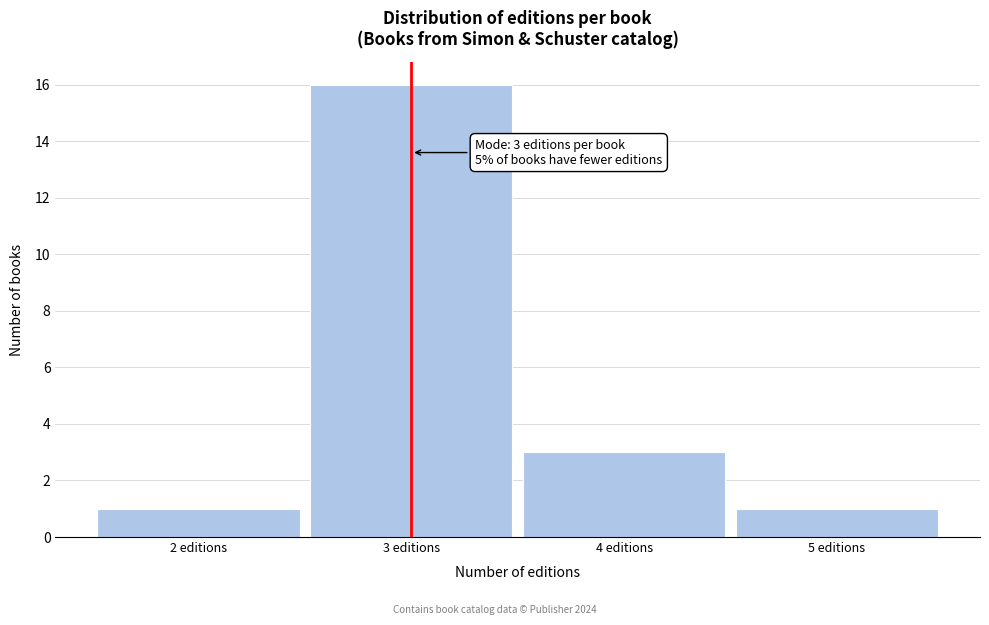

Which range on the x-axis has the tallest bar?

2.5 to 3.5